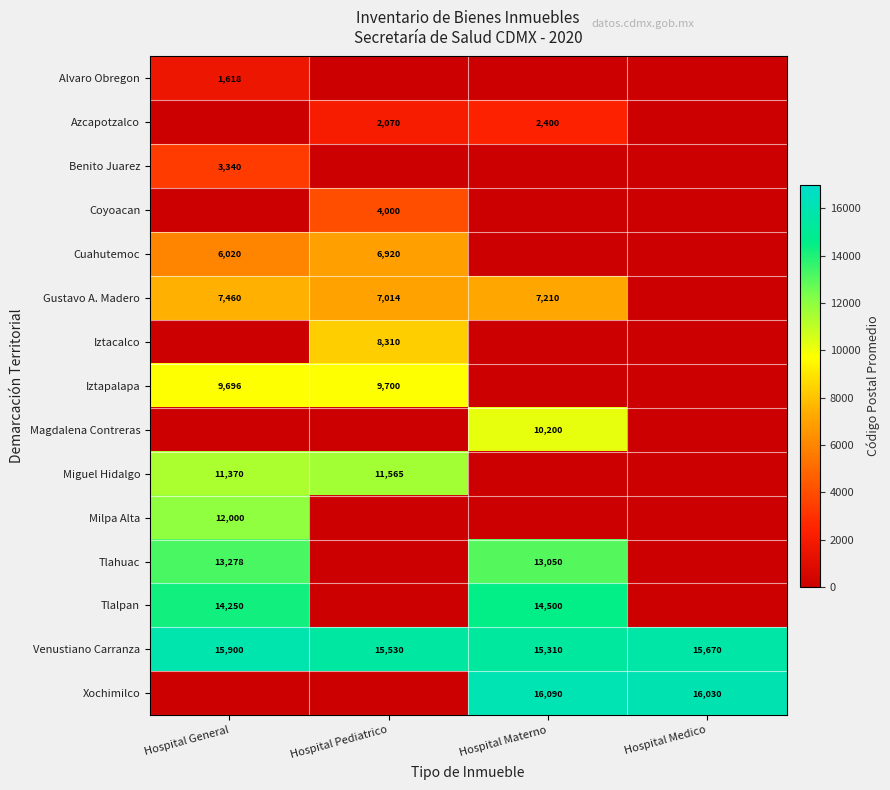

True or false: Cuahutemoc has a value of 10007 at Hospital General.

False